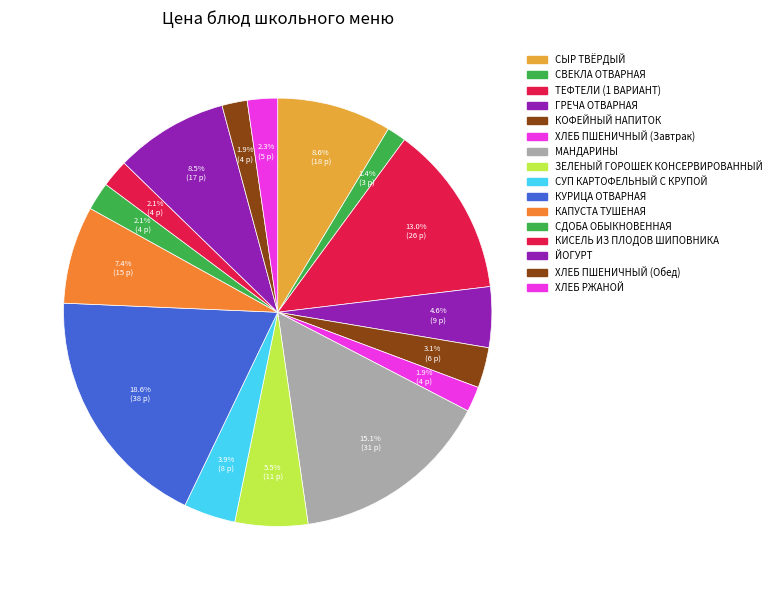

To the nearest percent, what is the difference between the ХЛЕБ РЖАНОЙ and МАНДАРИНЫ slice percentages?

13%